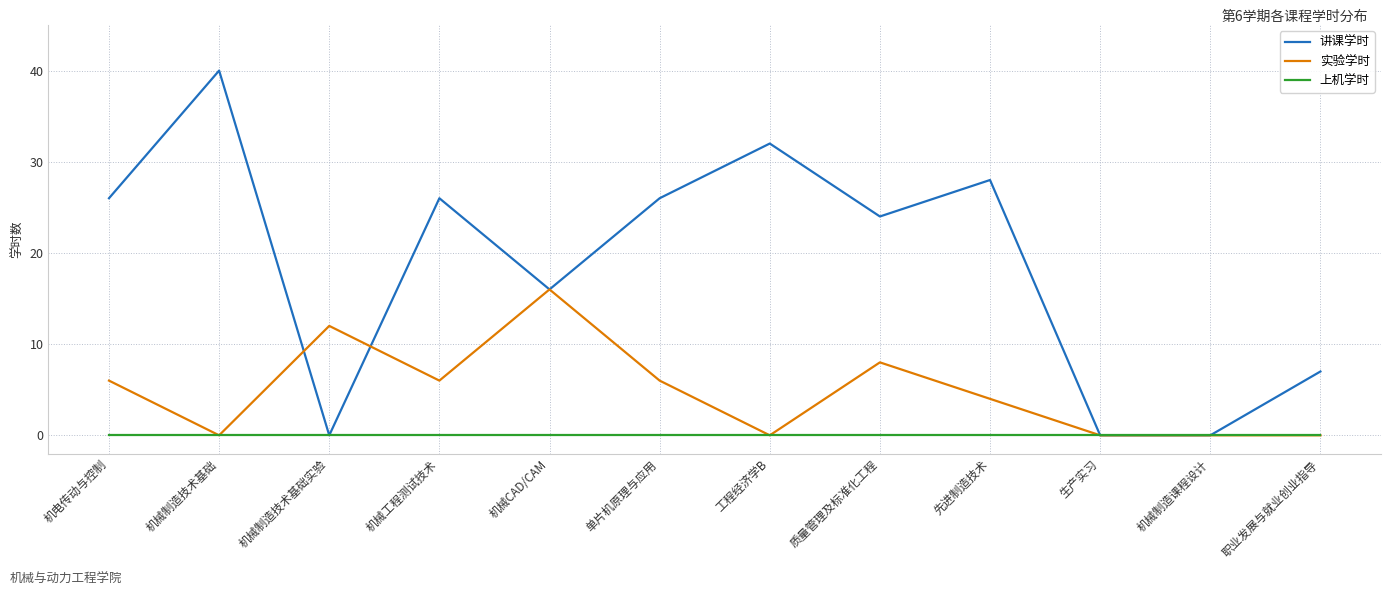

What is the total value across all series at 质量管理及标准化工程?

32